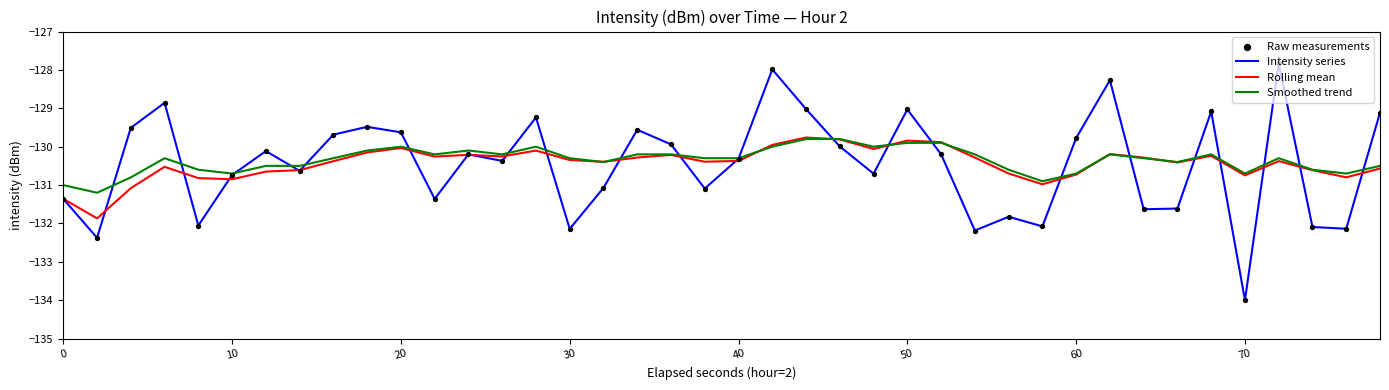

Which series has the largest range (max minus min)?

Intensity series